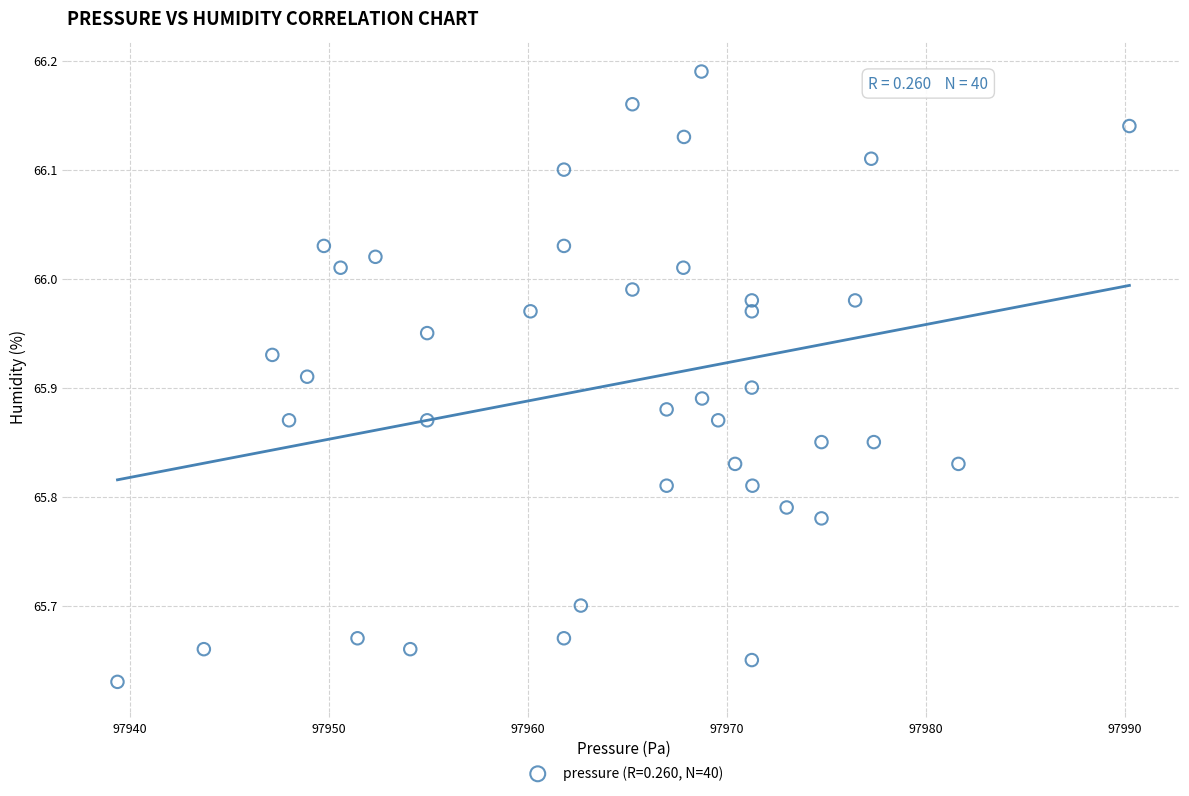

What is the range of Y values (max minus min)?

0.6